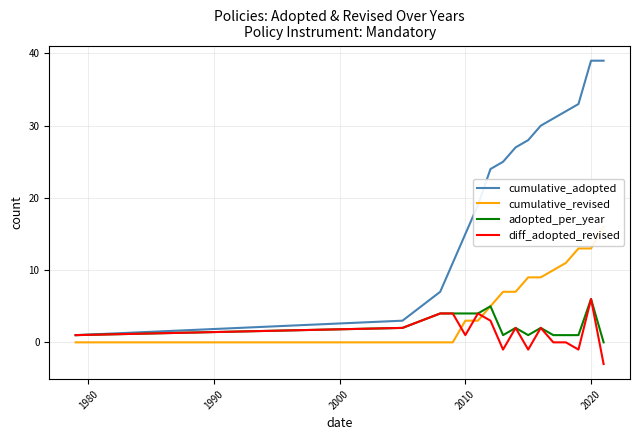

Is it true that cumulative_adopted equals 54 at 2020?

False